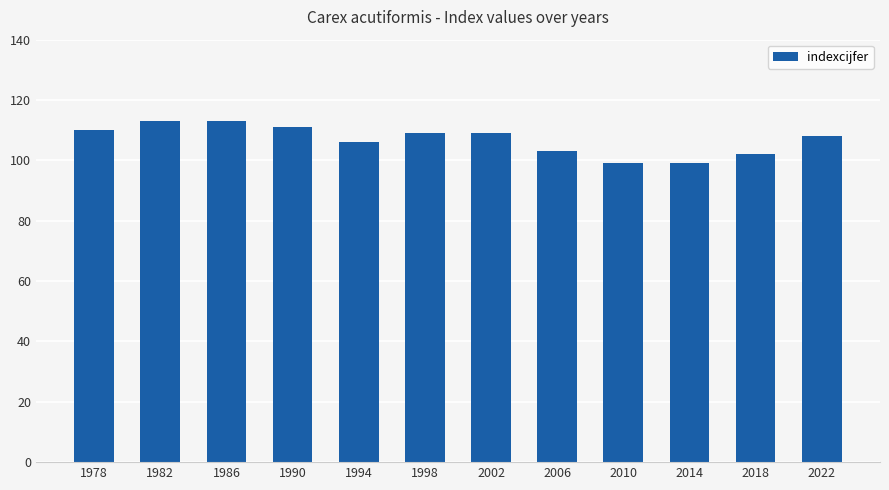

Is it true that the value at 2006 is 103?

True